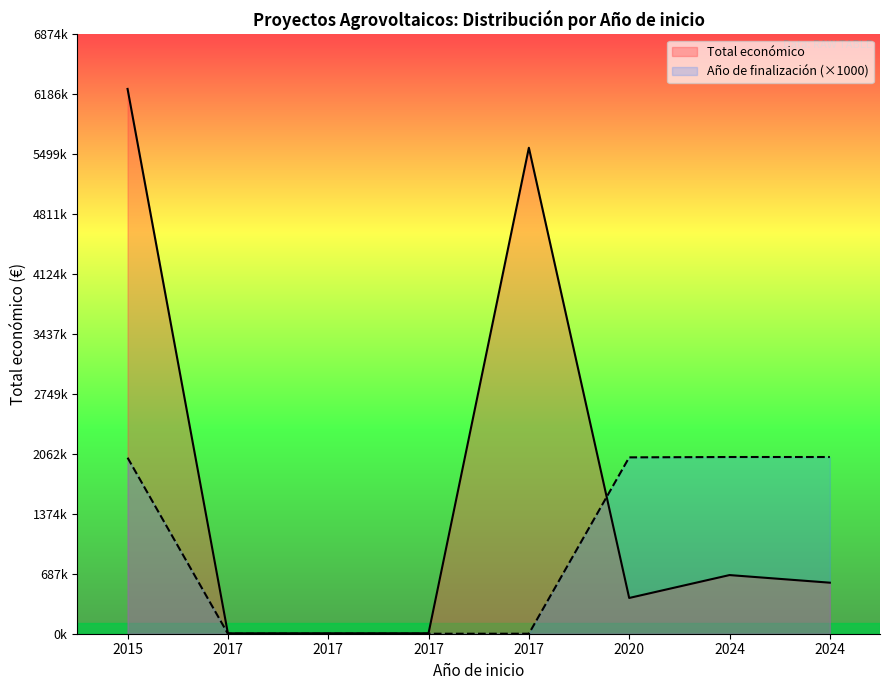

What is the total value across all series at 2024?

2699807